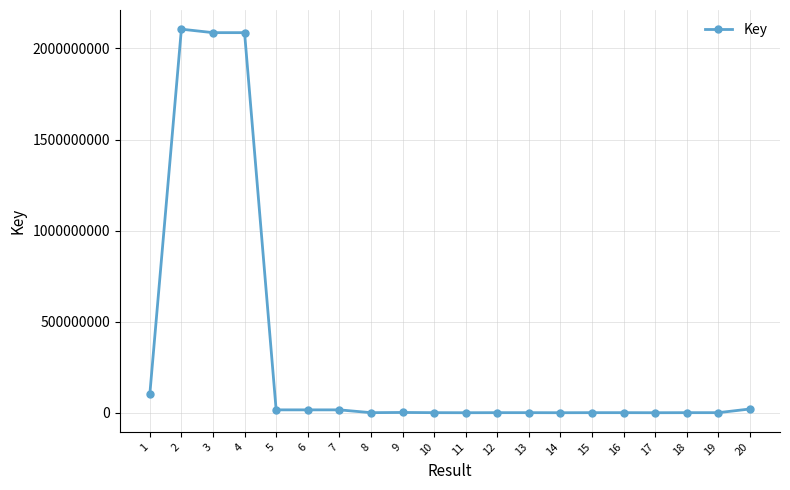

True or false: the data has more than 0 interior local peaks.

True